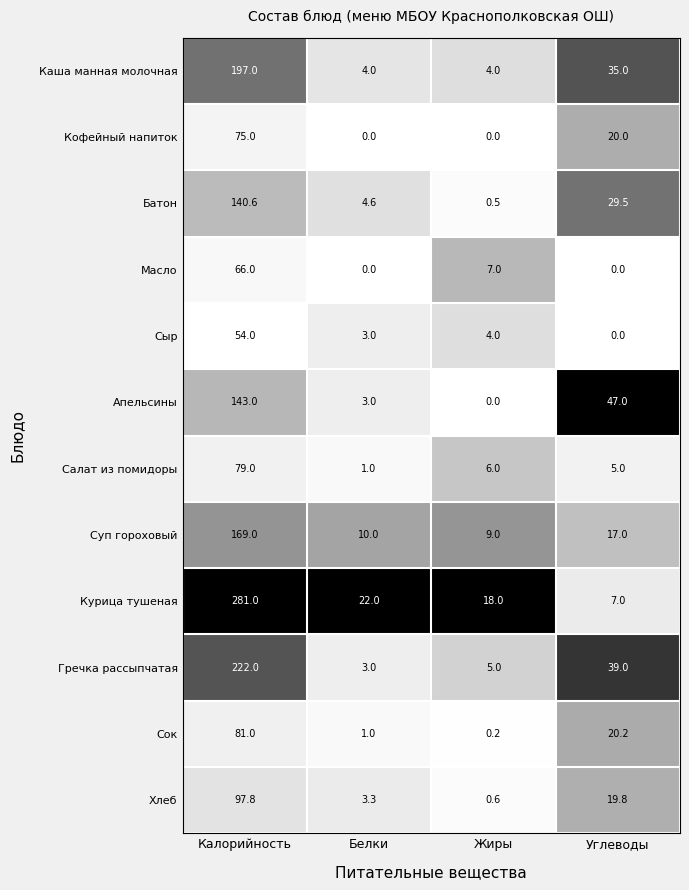

At which label is Сыр closest to 27?

Жиры